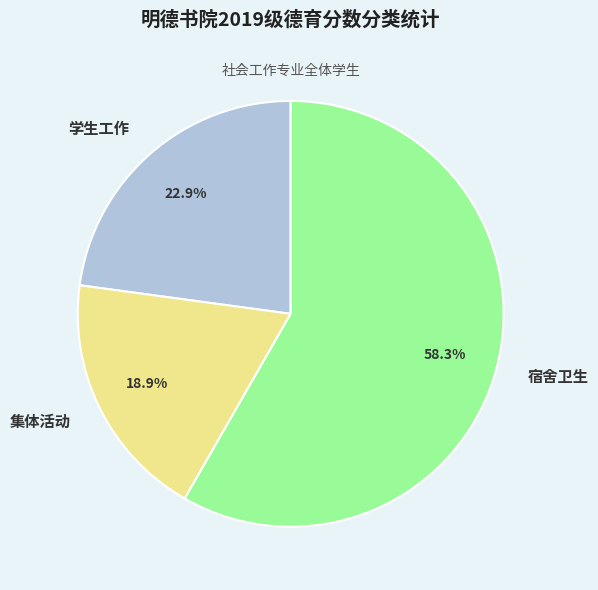

Rank the categories by value from lowest to highest.

集体活动, 学生工作, 宿舍卫生